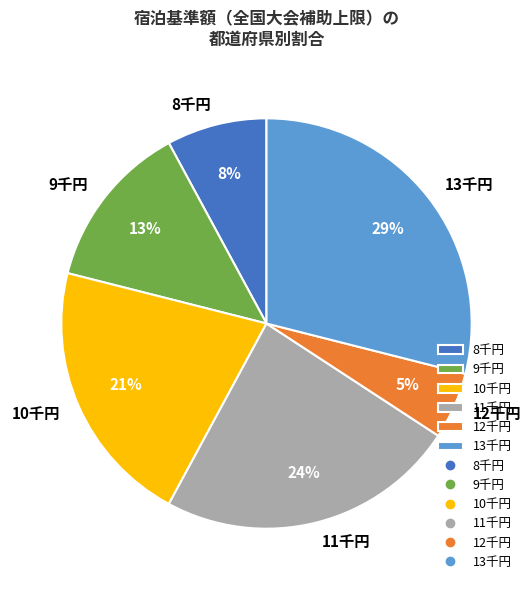

Do 11千円 and 10千円 together represent more than half of the pie?

No